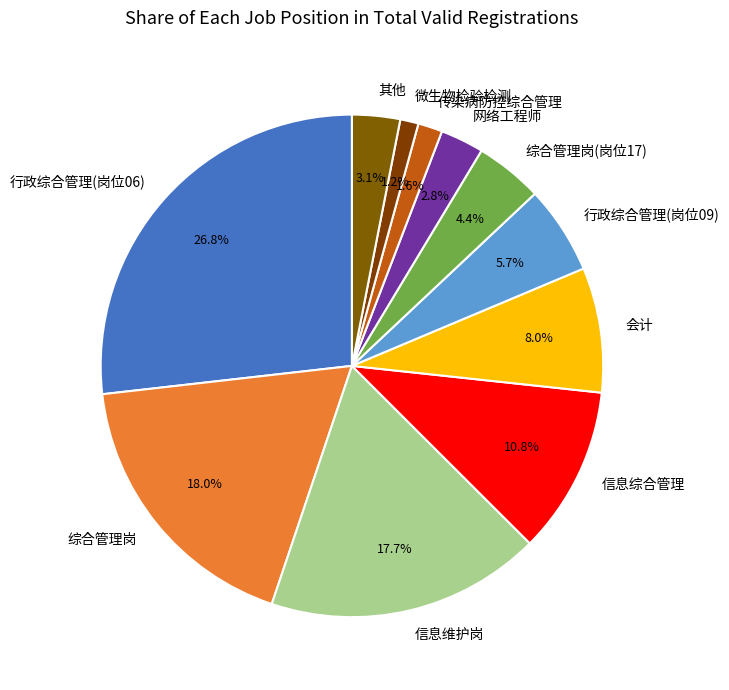

True or false: 信息综合管理 accounts for 11% of the total.

True